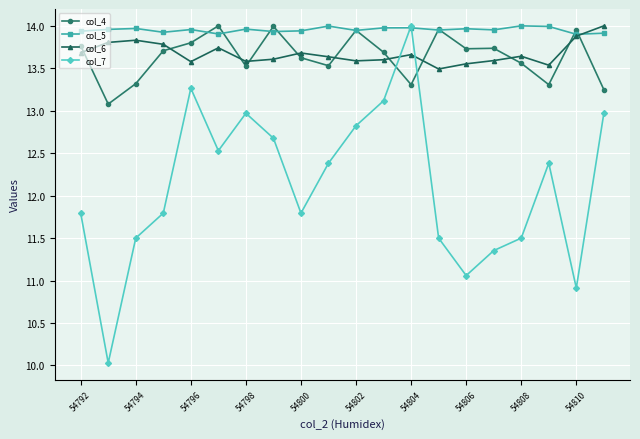

Does the chart display data point markers on the line(s)?

Yes